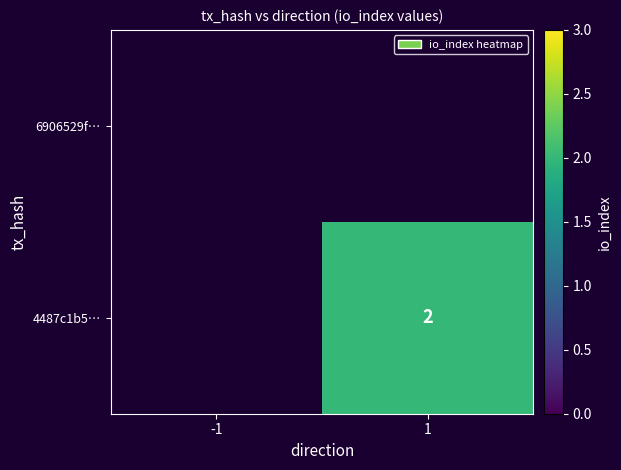

What is the greatest value displayed?

2.0